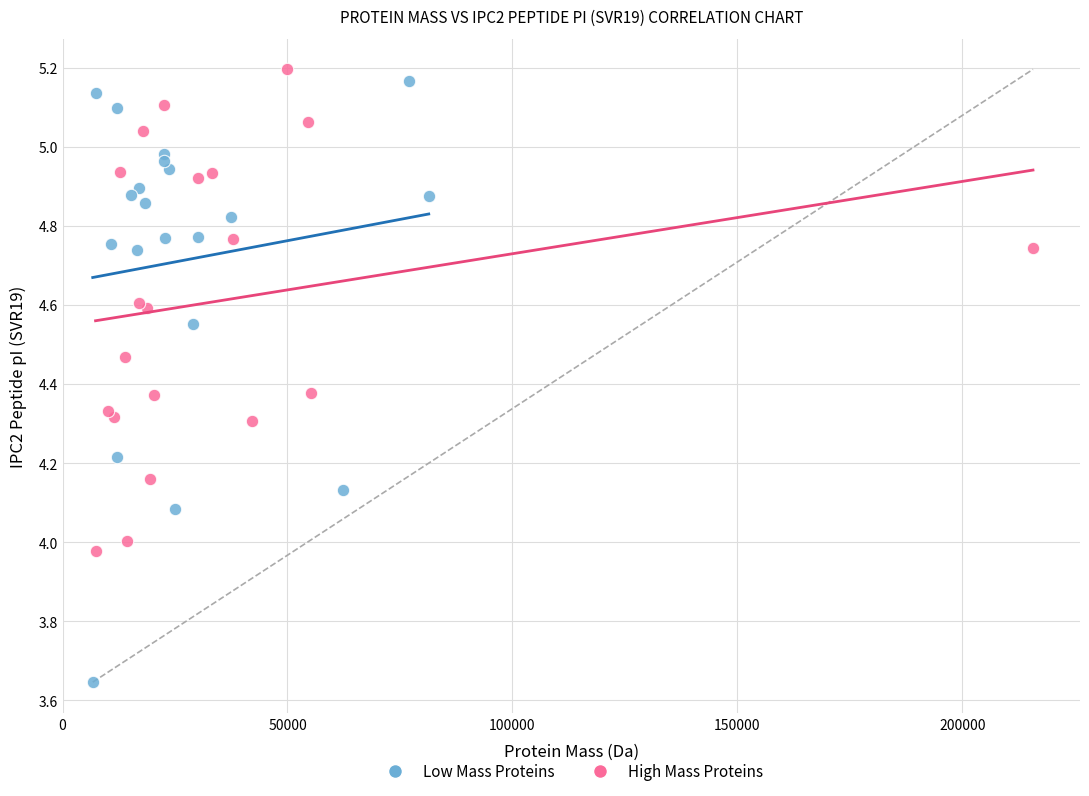

What are all the series names shown in the legend?

Low Mass Proteins, High Mass Proteins